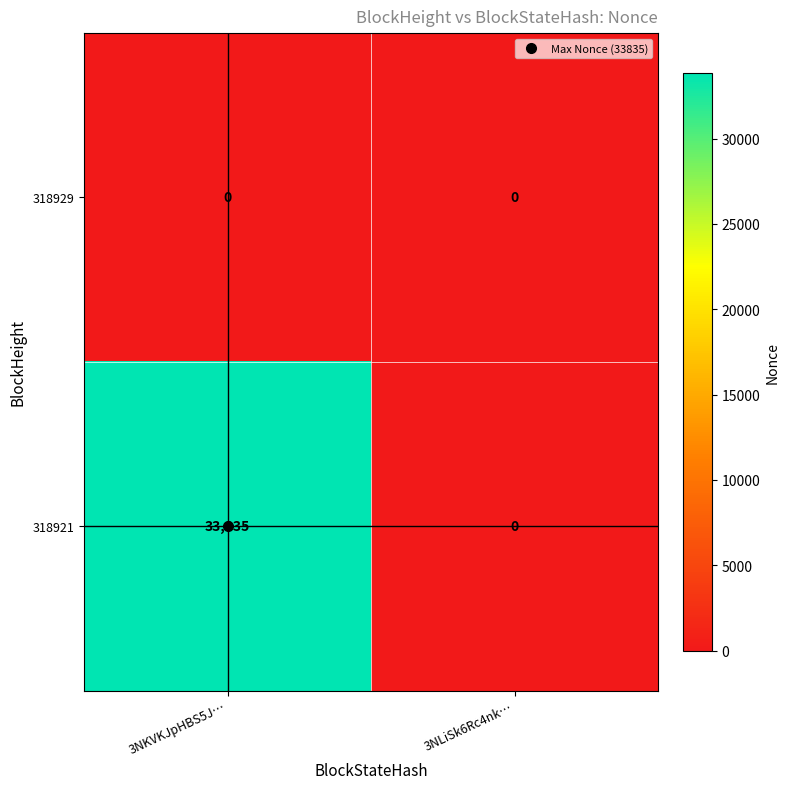

What is the approximate value of 318921 at 3NKVKJpHBS5J…, to the nearest 50?

33850